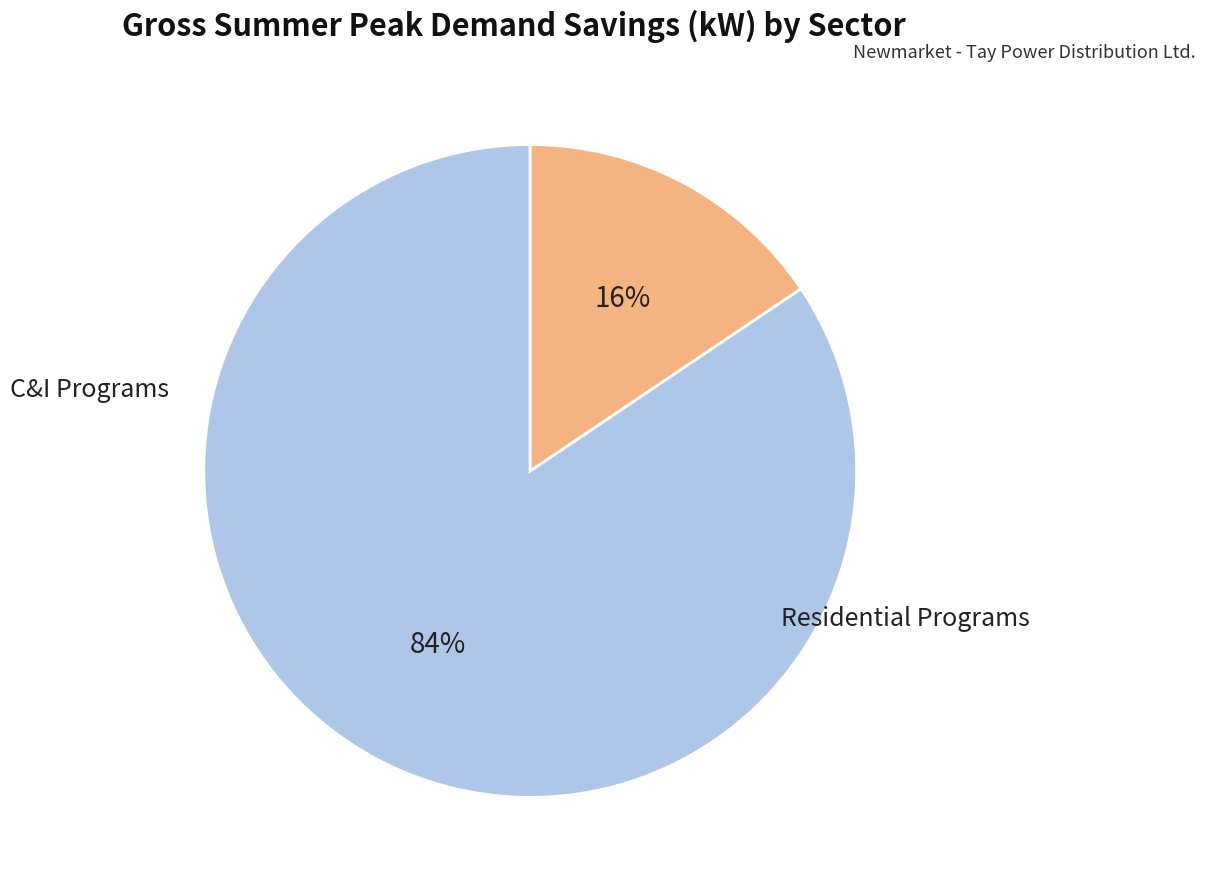

Does any single category account for the majority?

Yes